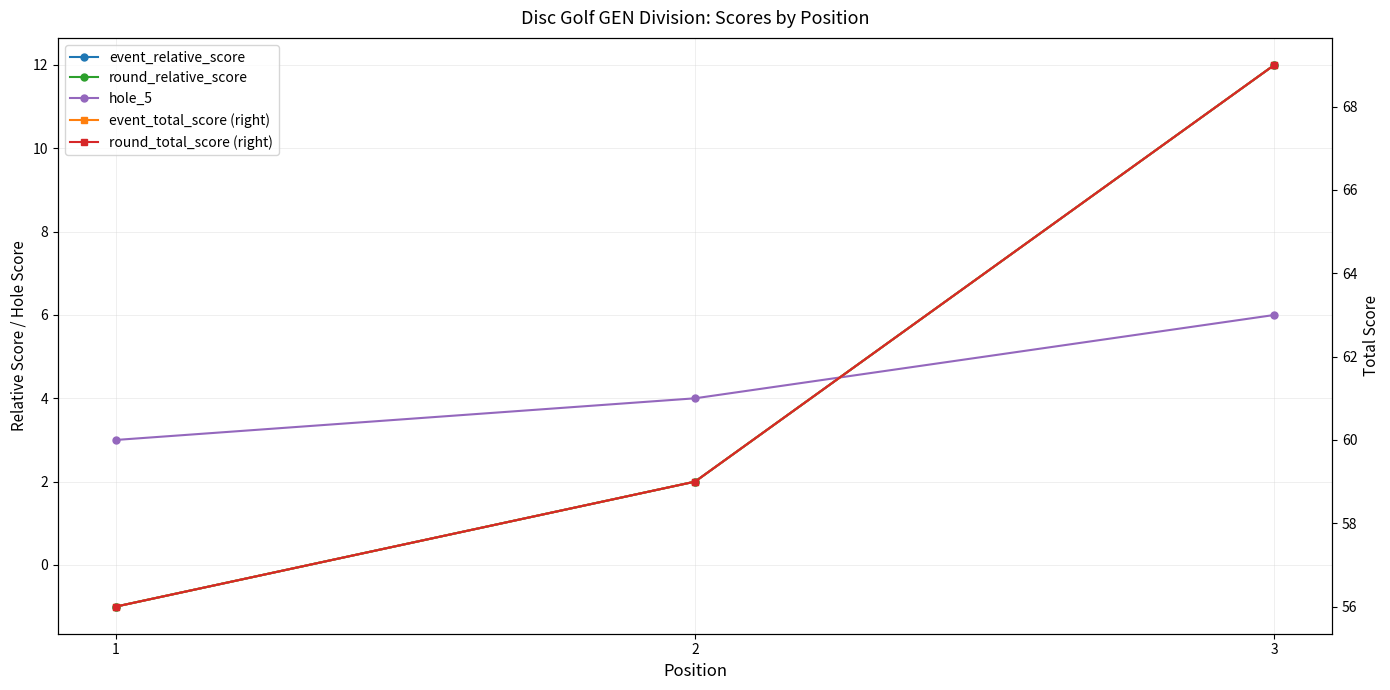

Rank the categories by event_total_score (right) value from lowest to highest.

1, 2, 3